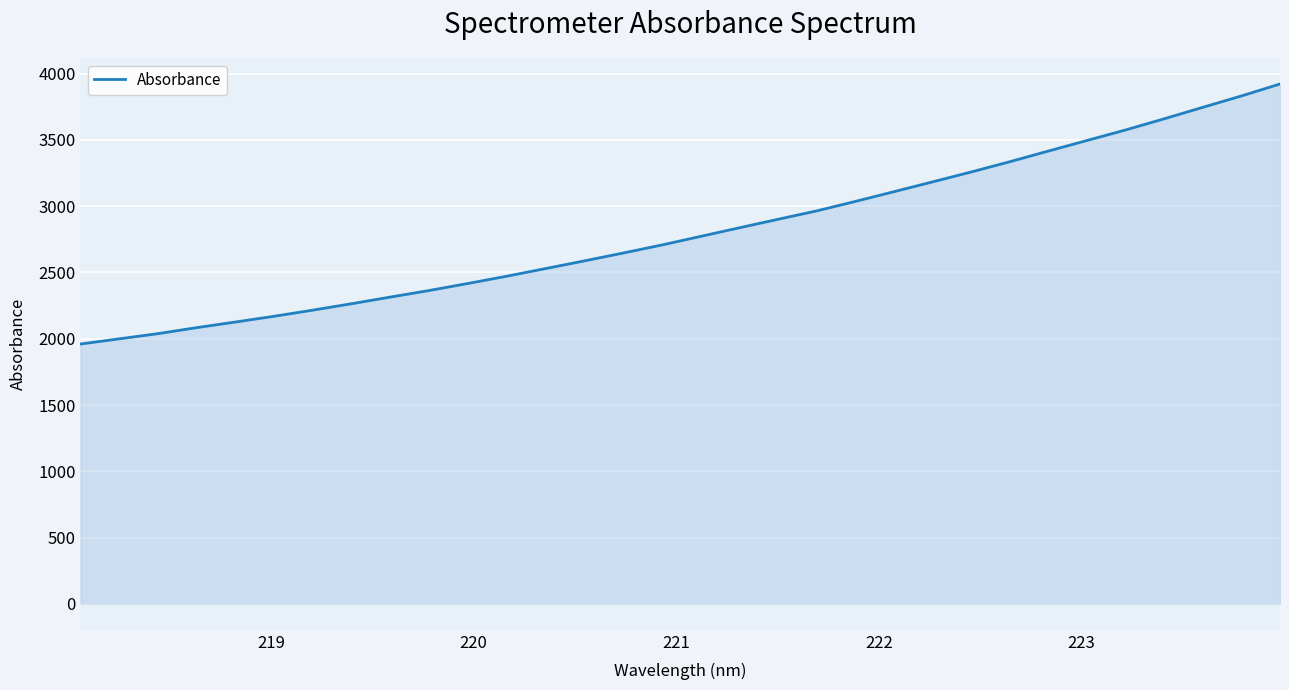

What is the maximum value shown in the chart?

3922.0